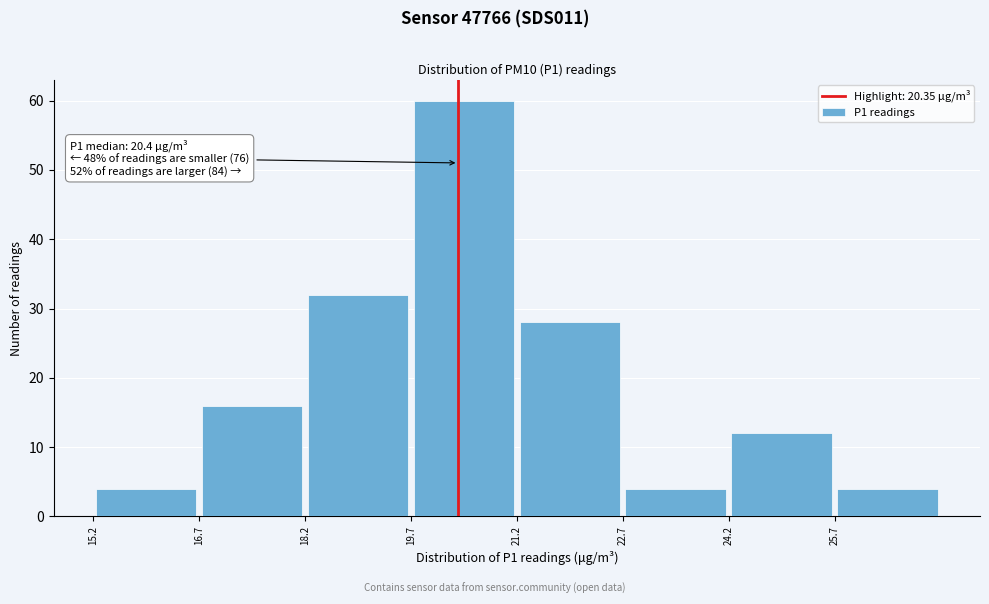

Over which range of the x-axis is the bar tallest?

19.68 to 21.18